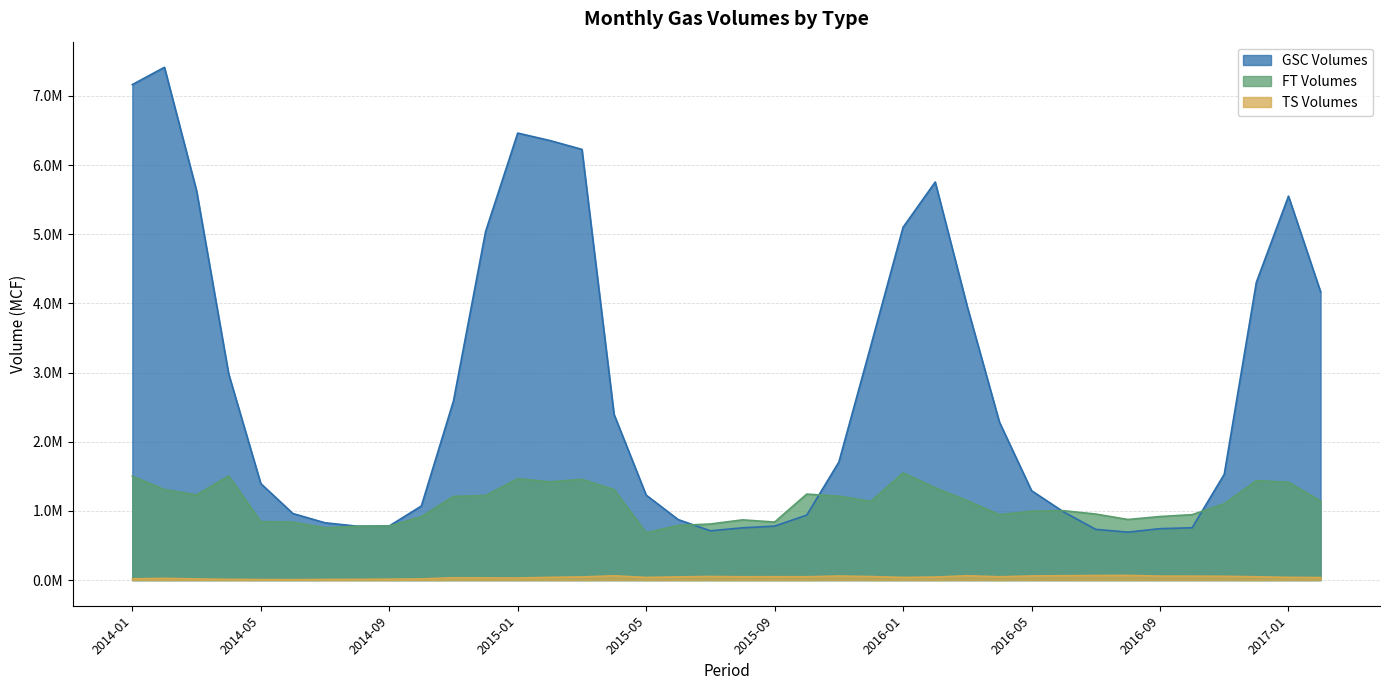

What is the difference between the second highest and minimum values in the TS Volumes series?

59220.7